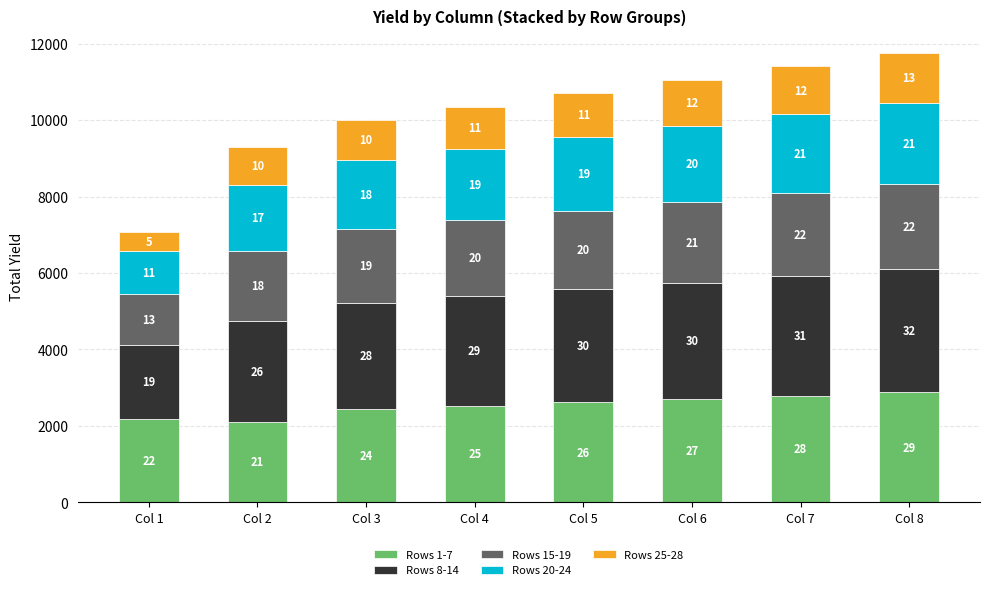

What is the average value of the Rows 20-24 series?

1832